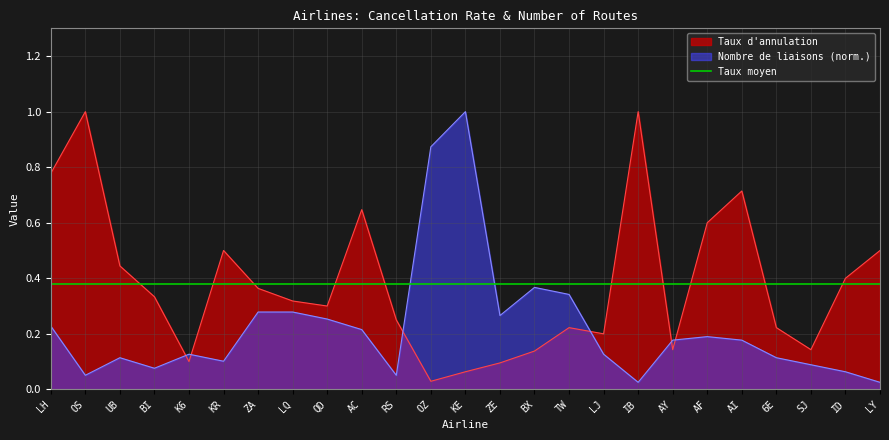

What are all the series names shown in the legend?

Taux d'annulation, Nombre de liaisons (norm.), Taux moyen